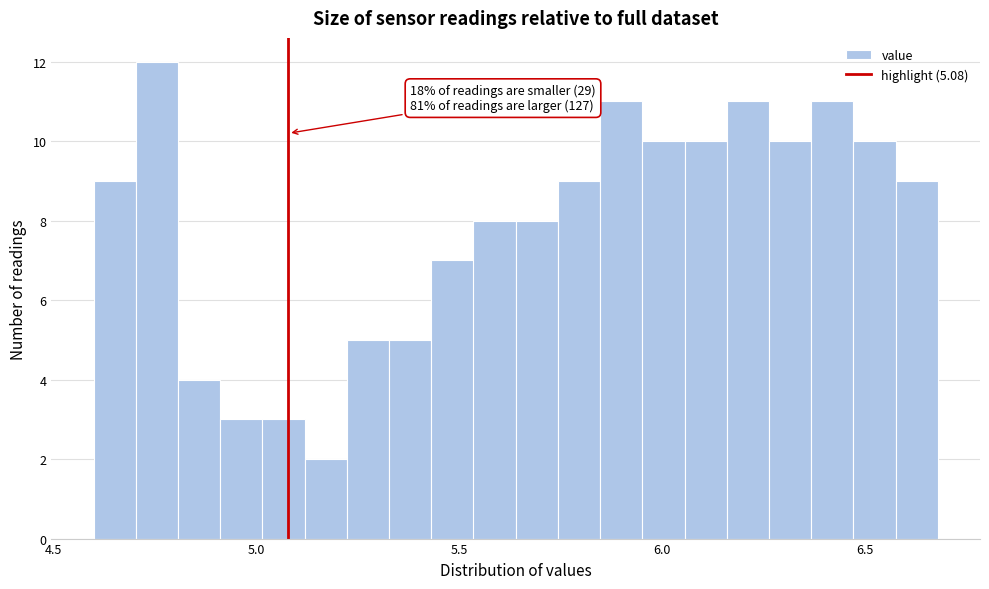

Read against the x-axis, roughly where is the centre of the tallest bar?

4.75